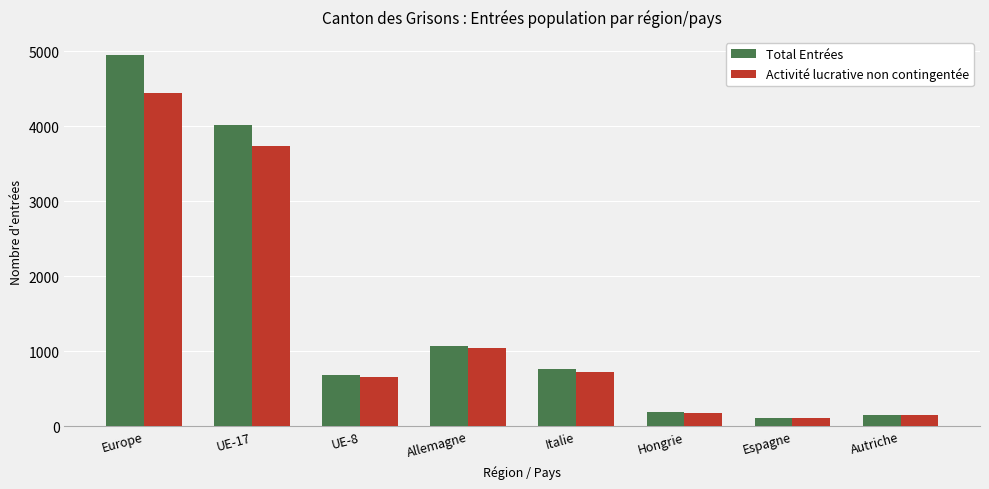

Is it true that Total Entrées equals 1019 at Italie?

False